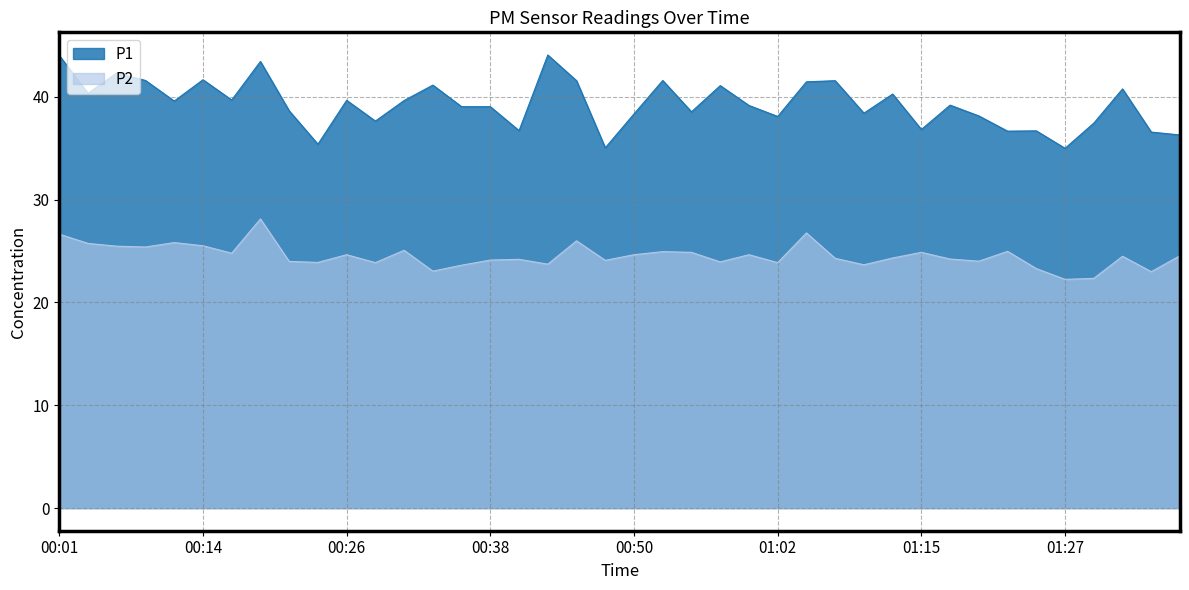

Is the value of P1 at 01:37 greater than the value of P2 at 00:55?

Yes